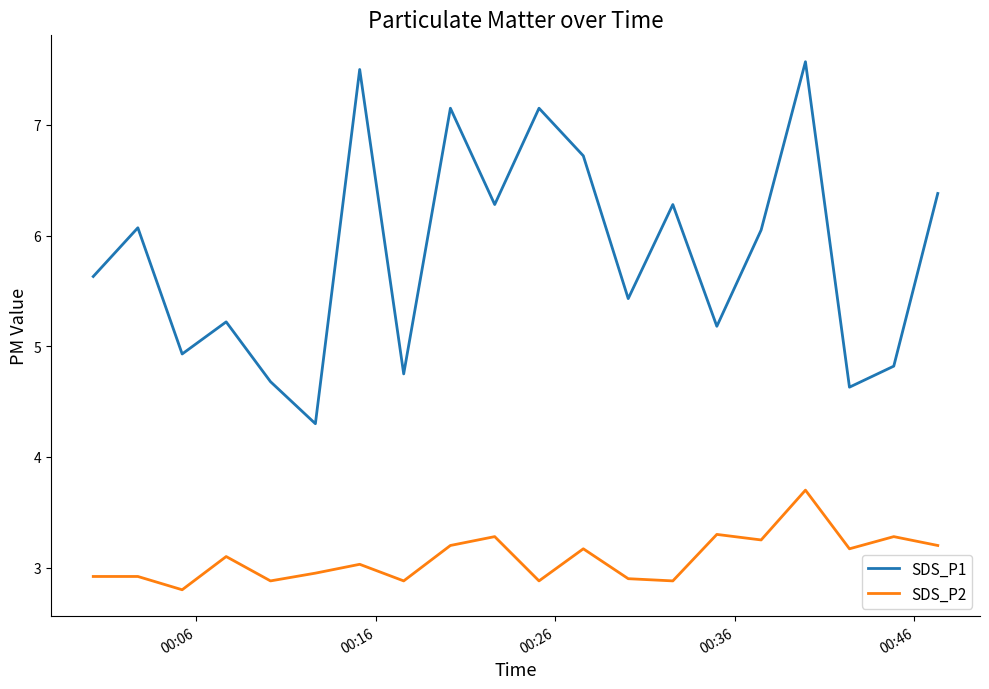

What is the lowest value of the SDS_P2 series?

2.8